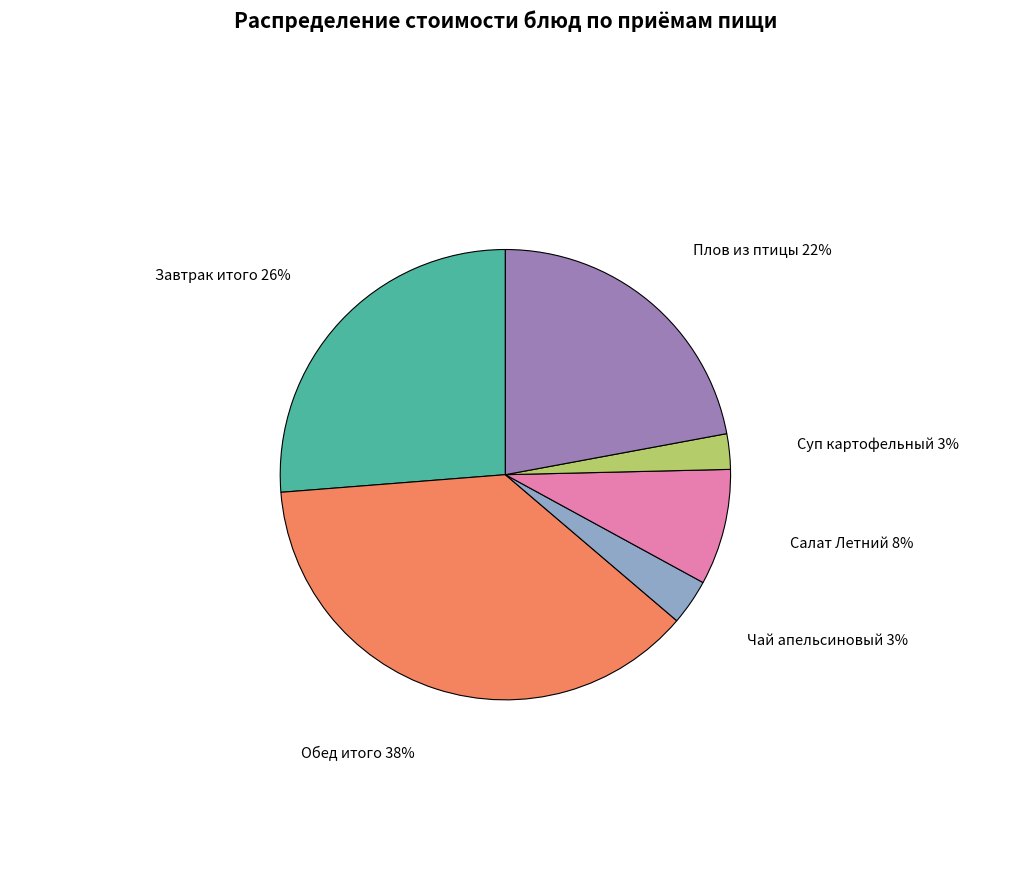

To the nearest percent, what is the difference between the largest and smallest slice percentages?

35%